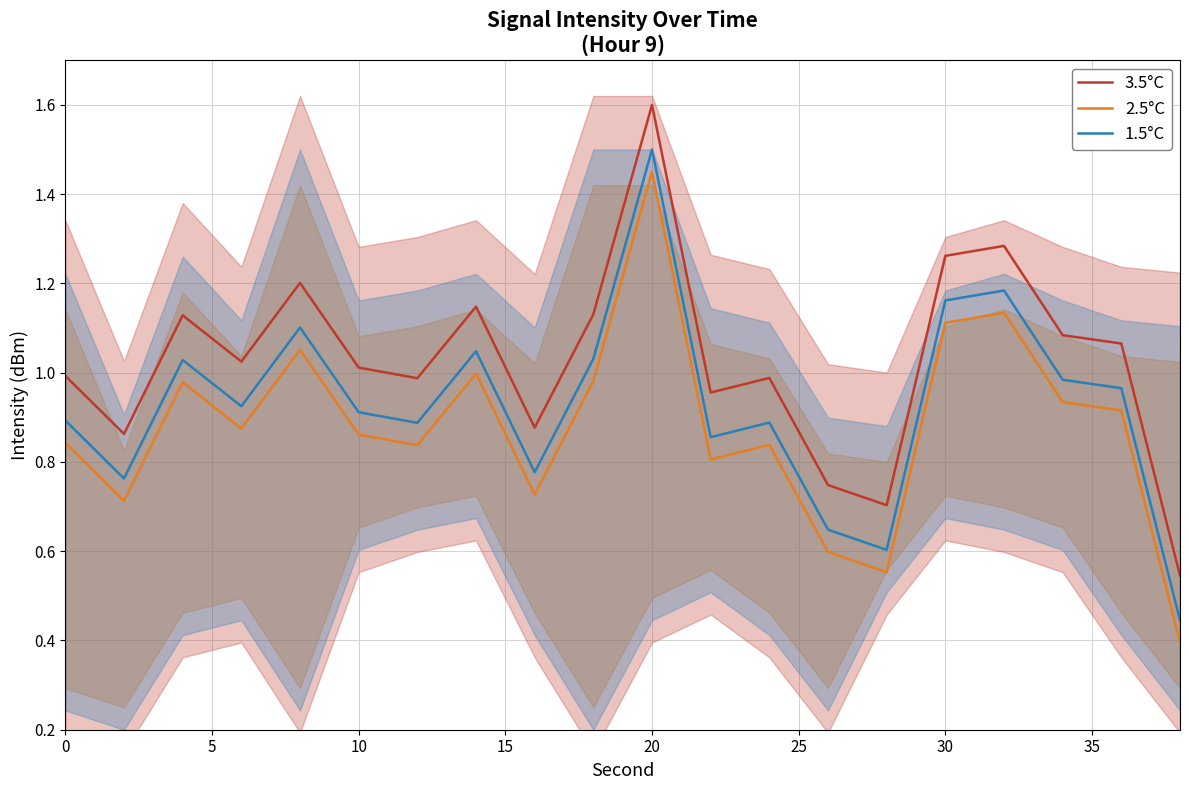

True or false: 3.5°C and 2.5°C cross at least once.

False